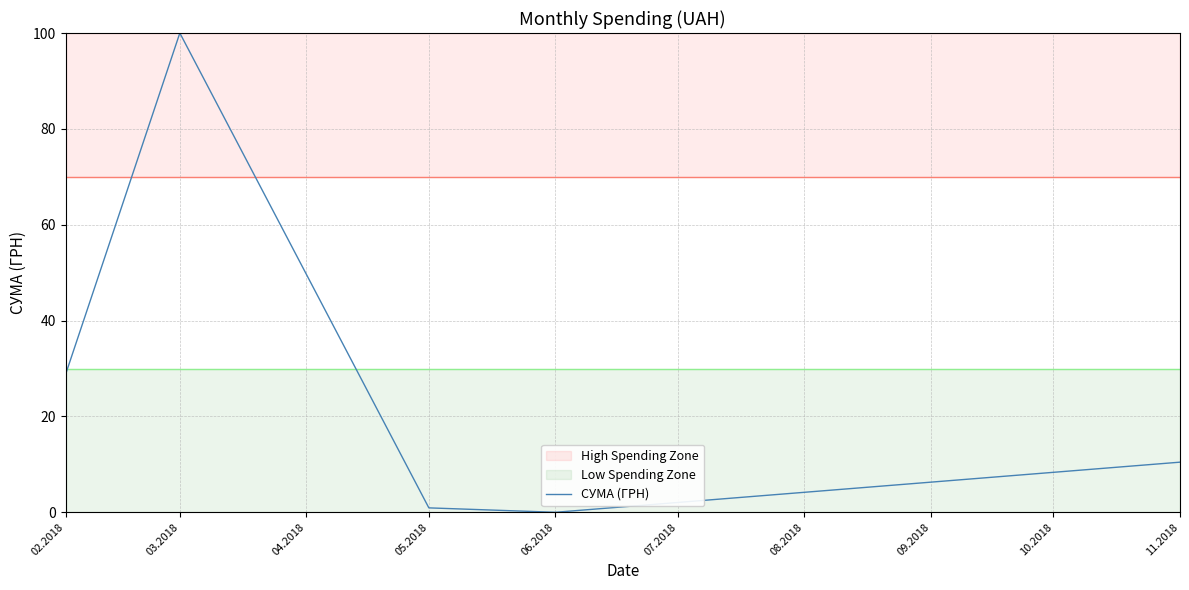

Between 03.2018 and 06.2018, which is larger?

03.2018